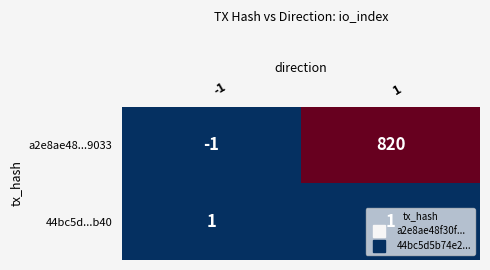

What is the maximum value for a2e8ae48...9033?

820